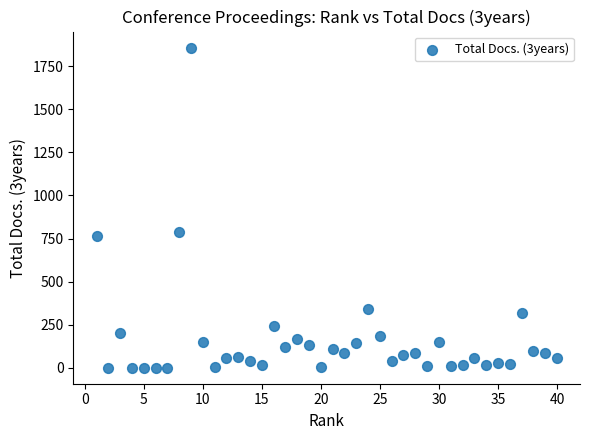

What is the range of Y values (max minus min)?

1859